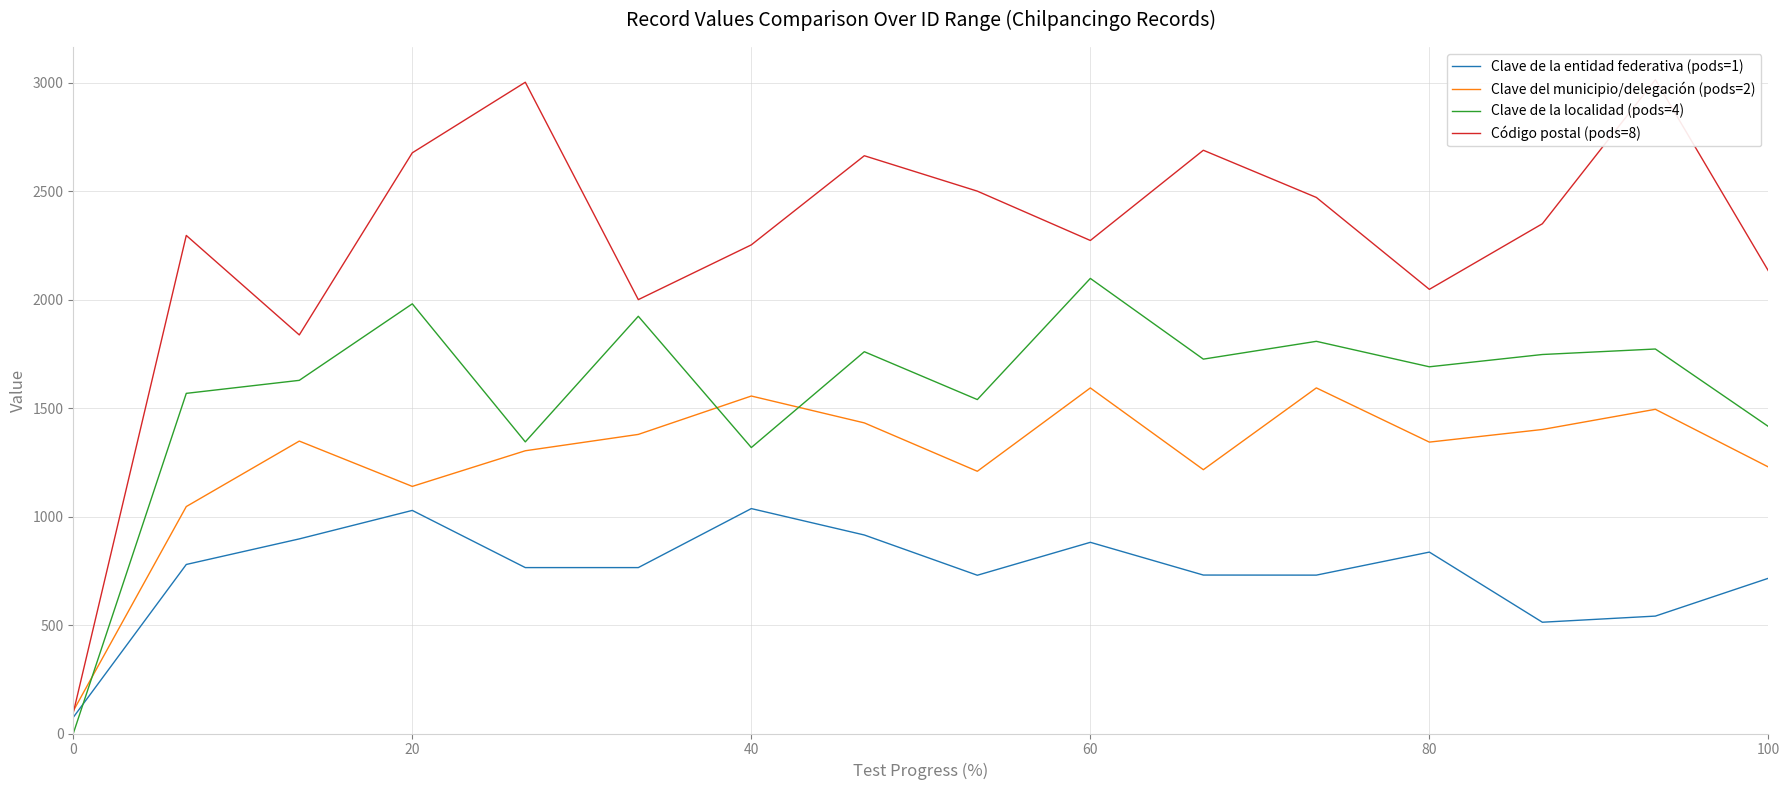

Is the value of Clave de la entidad federativa (pods=1) at 40 greater than the value of Clave de la localidad (pods=4) at 0?

Yes